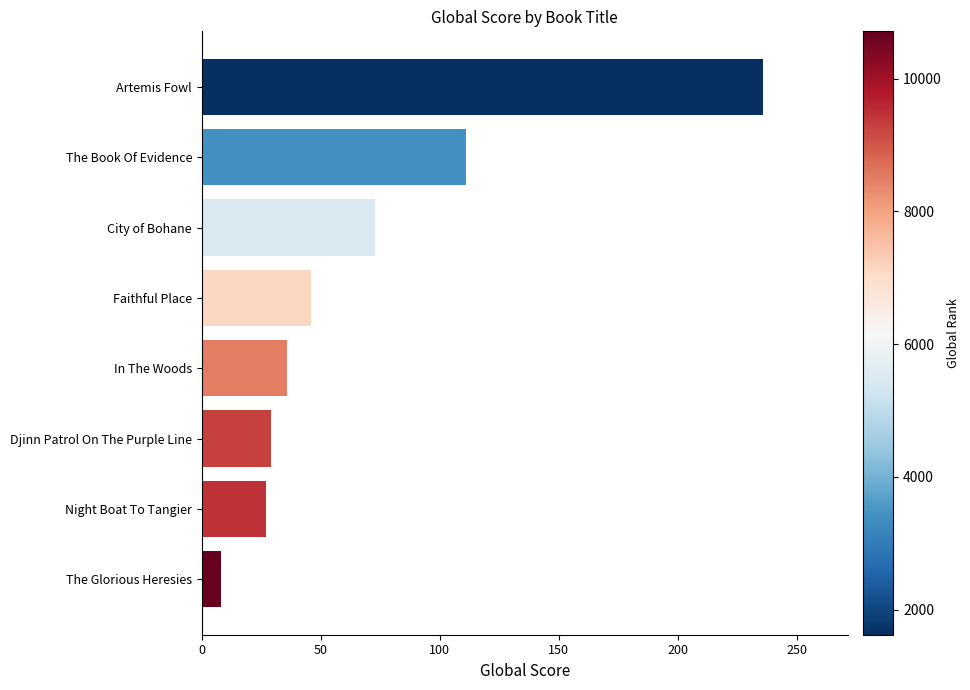

Reading top to bottom, extract all data points from this chart.

Artemis Fowl=236	The Book Of Evidence=111	City of Bohane=73	Faithful Place=46	In The Woods=36	Djinn Patrol On The Purple Line=29	Night Boat To Tangier=27	The Glorious Heresies=8